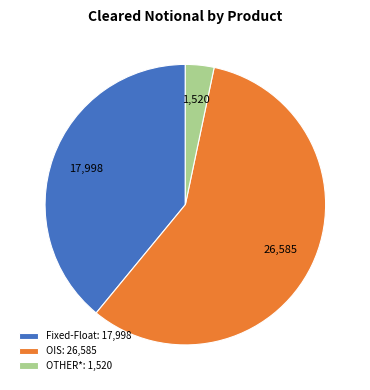

The OIS: 26,585 slice represents 67% of the pie. True or false?

False